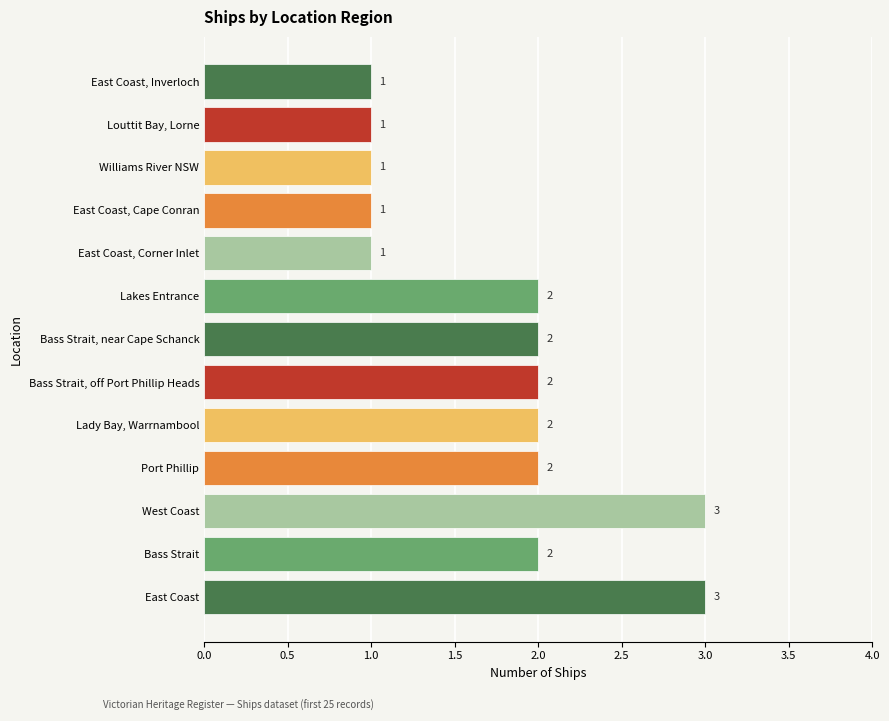

What is the sum of all values?

23